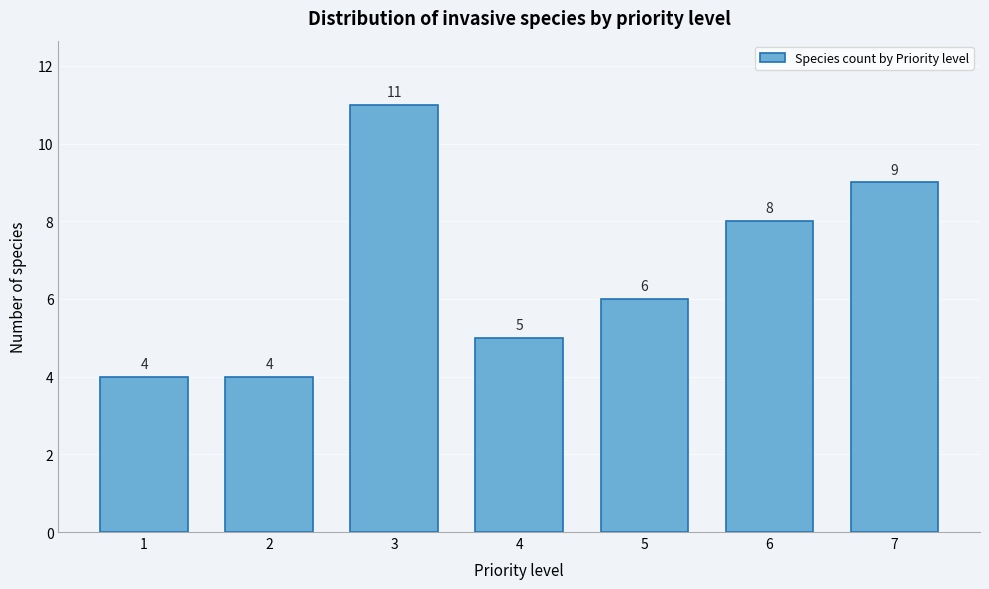

Reading left to right, transcribe all the data shown in this chart.

1=4	2=4	3=11	4=5	5=6	6=8	7=9